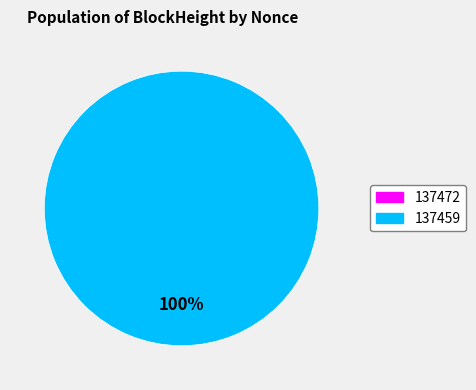

Which slice is the largest?

137459